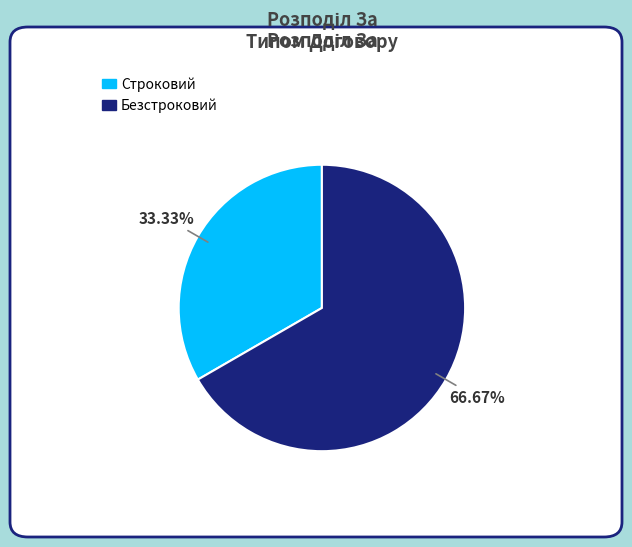

Between Строковий and Безстроковий, which is larger?

Безстроковий